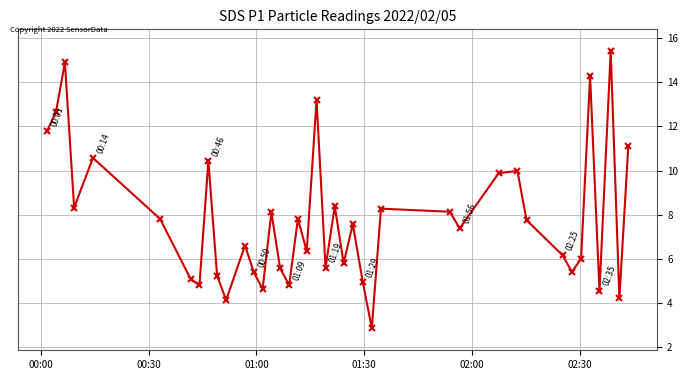

What is the value of the 5th point from the left?

10.6